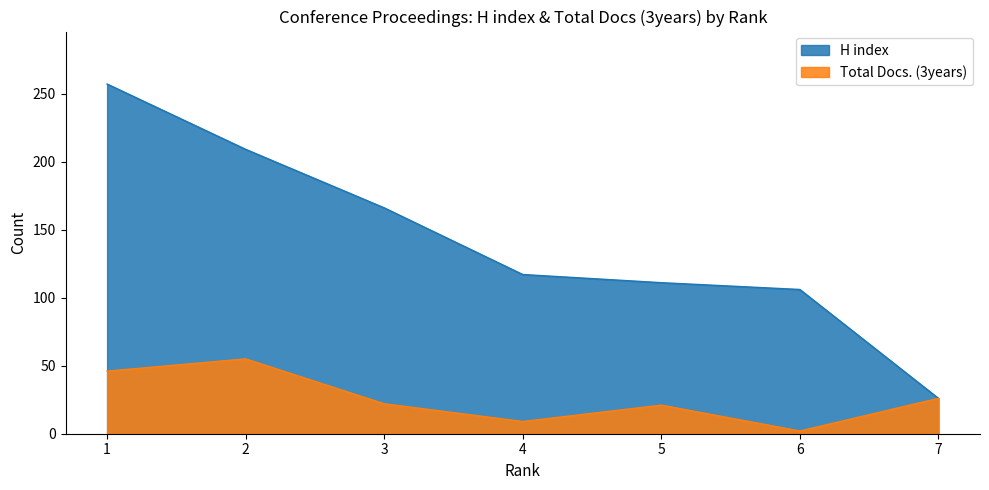

Reading right to left, what are all the values shown in this chart?

H index: 7=26	6=106	5=111	4=117	3=166	2=209	1=257
Total Docs. (3years): 7=26	6=2	5=21	4=9	3=22	2=55	1=46